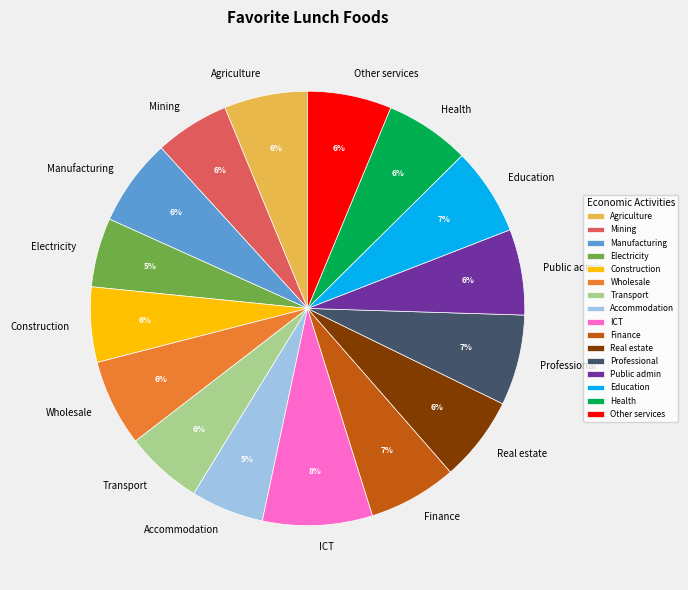

Count the number of slices in the pie.

16